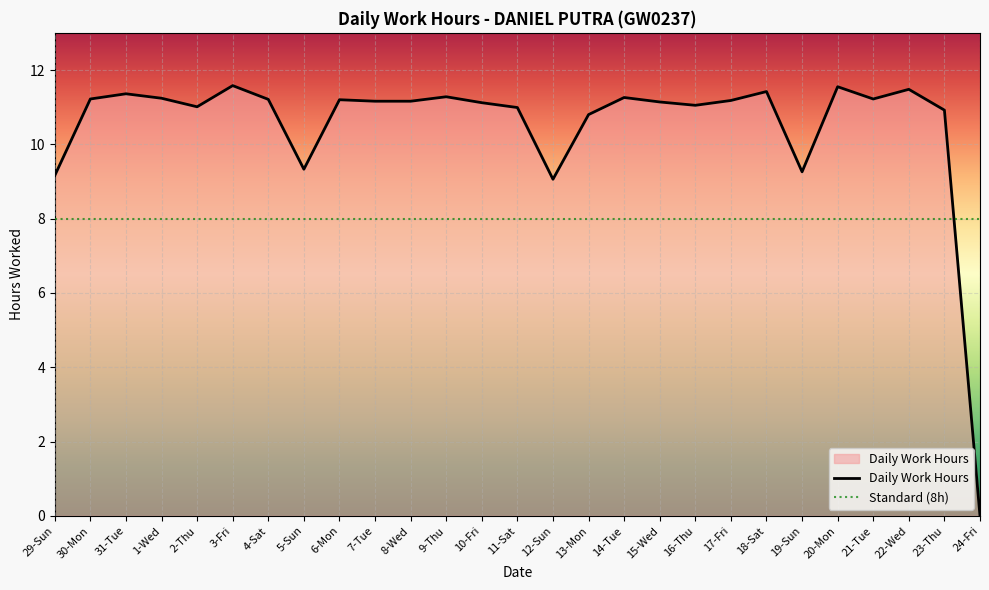

Rank the categories by value from highest to lowest.

3-Fri, 20-Mon, 22-Wed, 18-Sat, 31-Tue, 9-Thu, 14-Tue, 1-Wed, 30-Mon, 21-Tue, 4-Sat, 6-Mon, 17-Fri, 7-Tue, 8-Wed, 15-Wed, 10-Fri, 16-Thu, 2-Thu, 11-Sat, 23-Thu, 13-Mon, 5-Sun, 19-Sun, 29-Sun, 12-Sun, 24-Fri